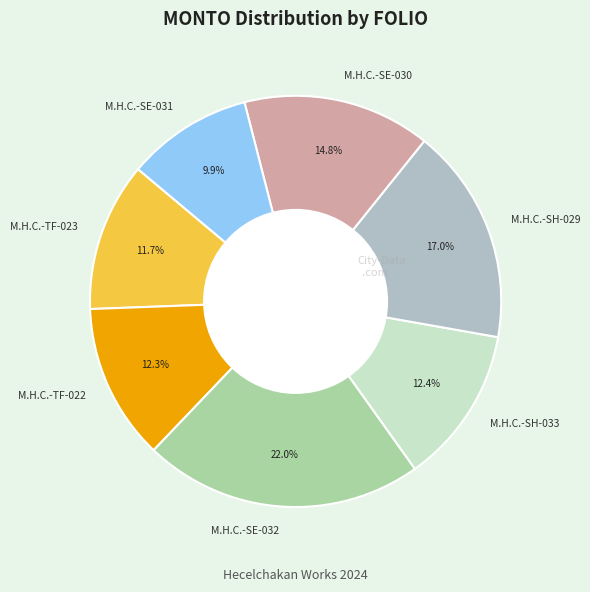

Is there any slice that represents more than half of the pie?

No